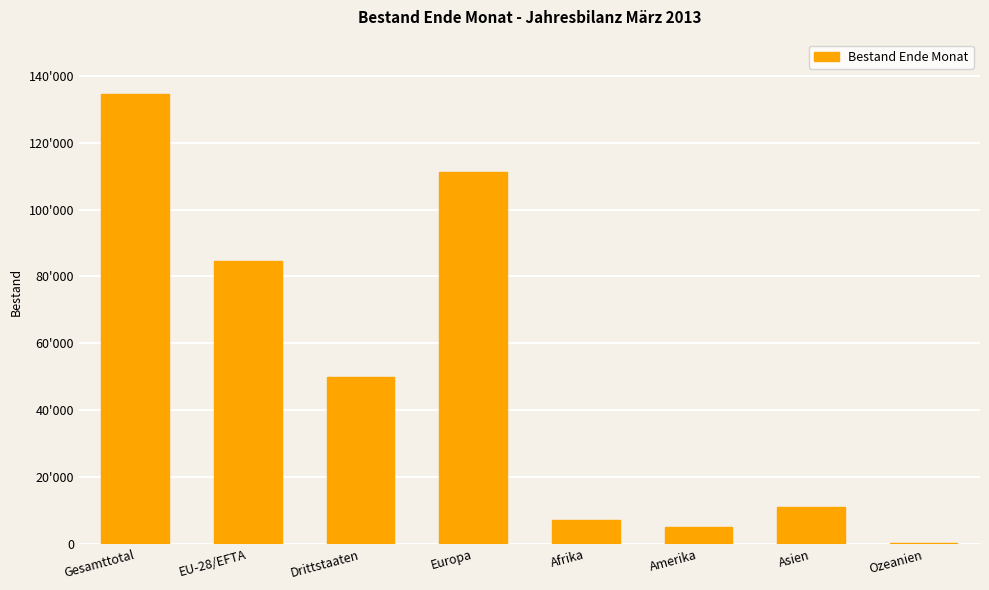

What is the label of the 8th bar from the left?

Ozeanien